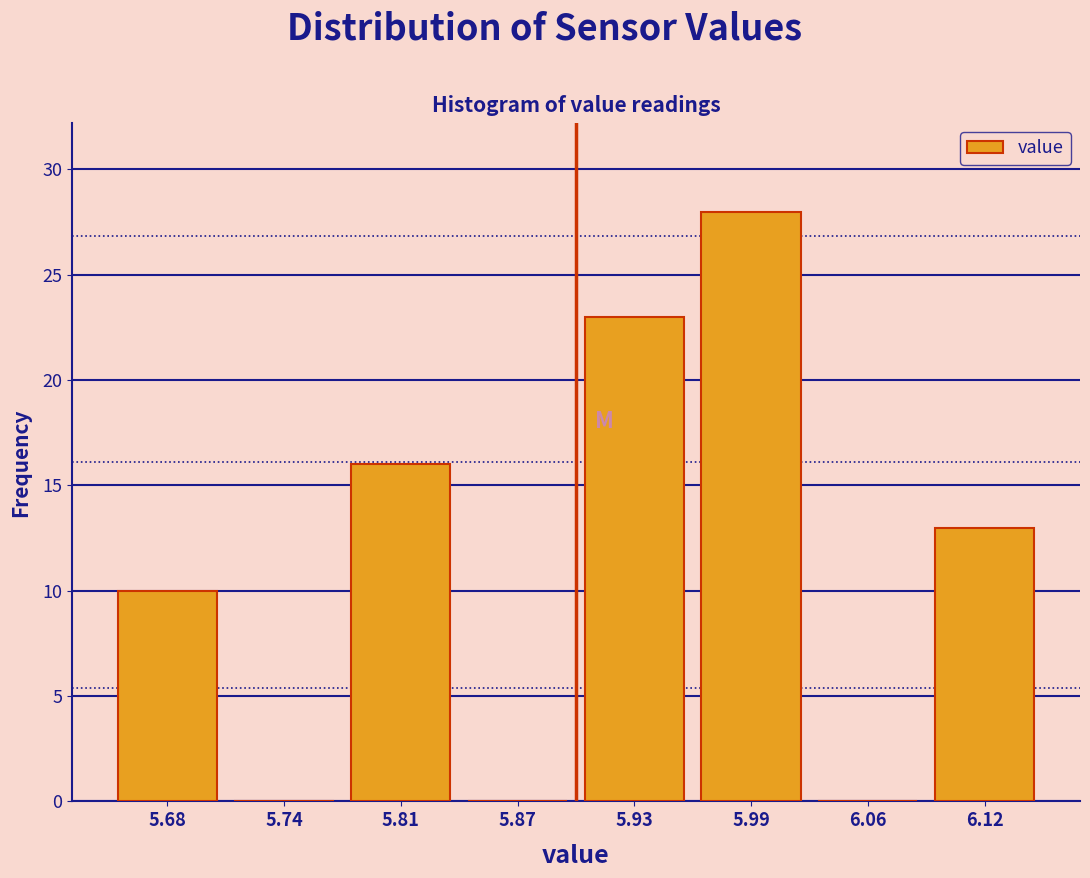

How tall is the bar that spans 5.90 to 5.96 on the x-axis? Neither the bar edges nor the heights are printed on the chart, so give them approximately, as read against the axes.

23